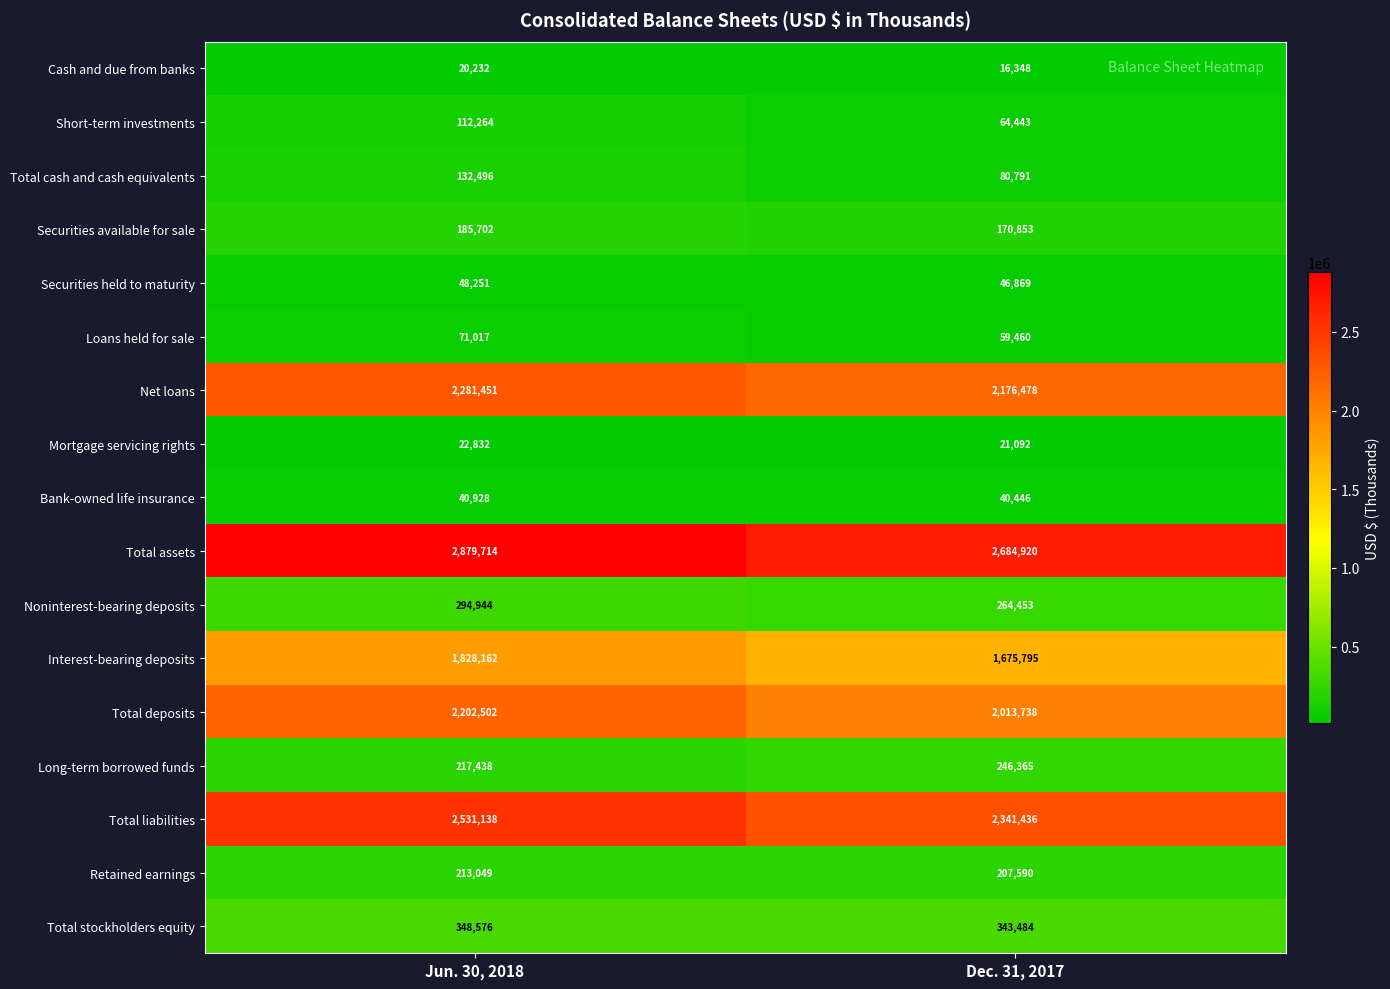

Which category has the lowest value in the Net loans series?

Dec. 31, 2017